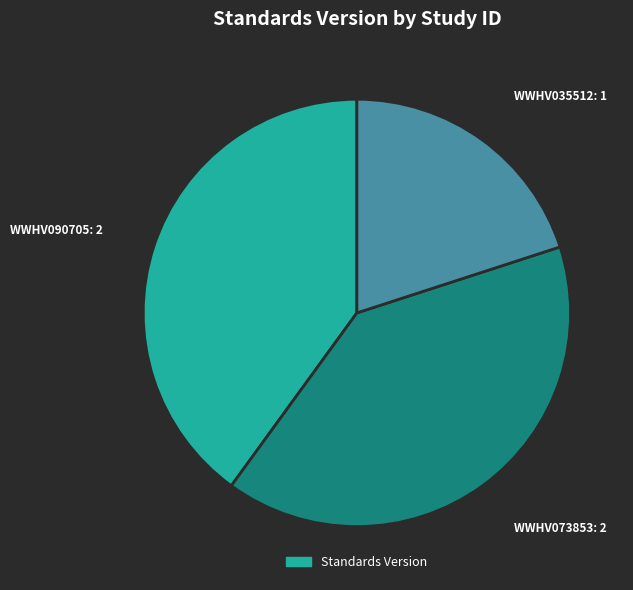

Does any single category account for the majority?

No